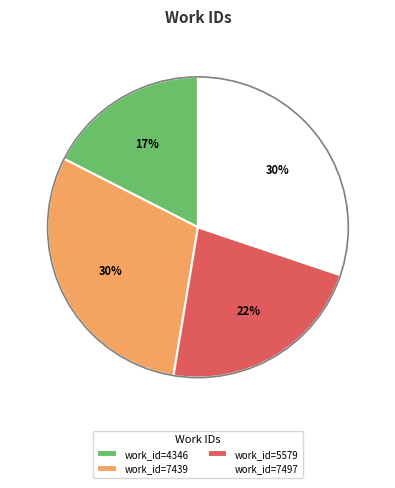

Is it true that work_id=5579 is 22% of the pie?

True